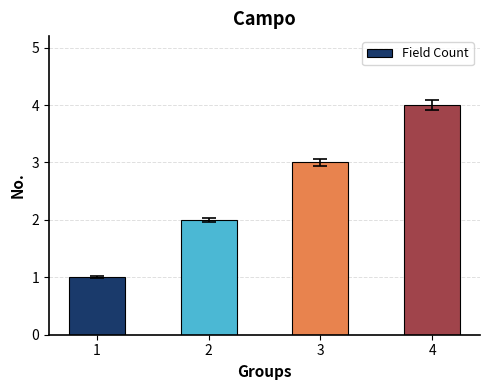

Reading right to left, extract all data points from this chart.

4	3	2	1